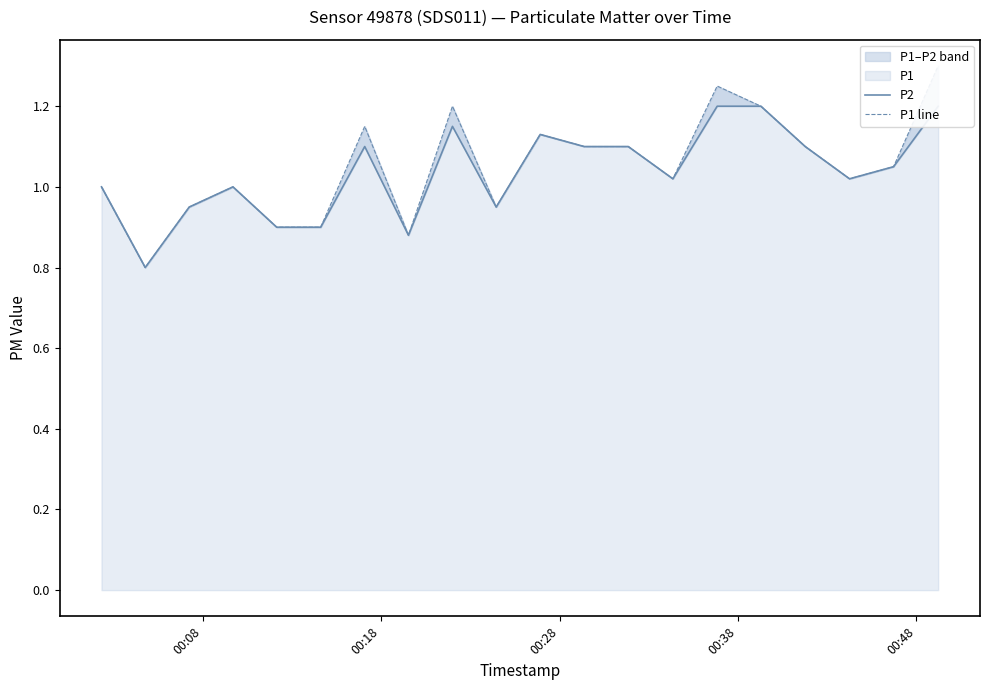

What is the value of the P1 line point at the 7th from the left?

1.1